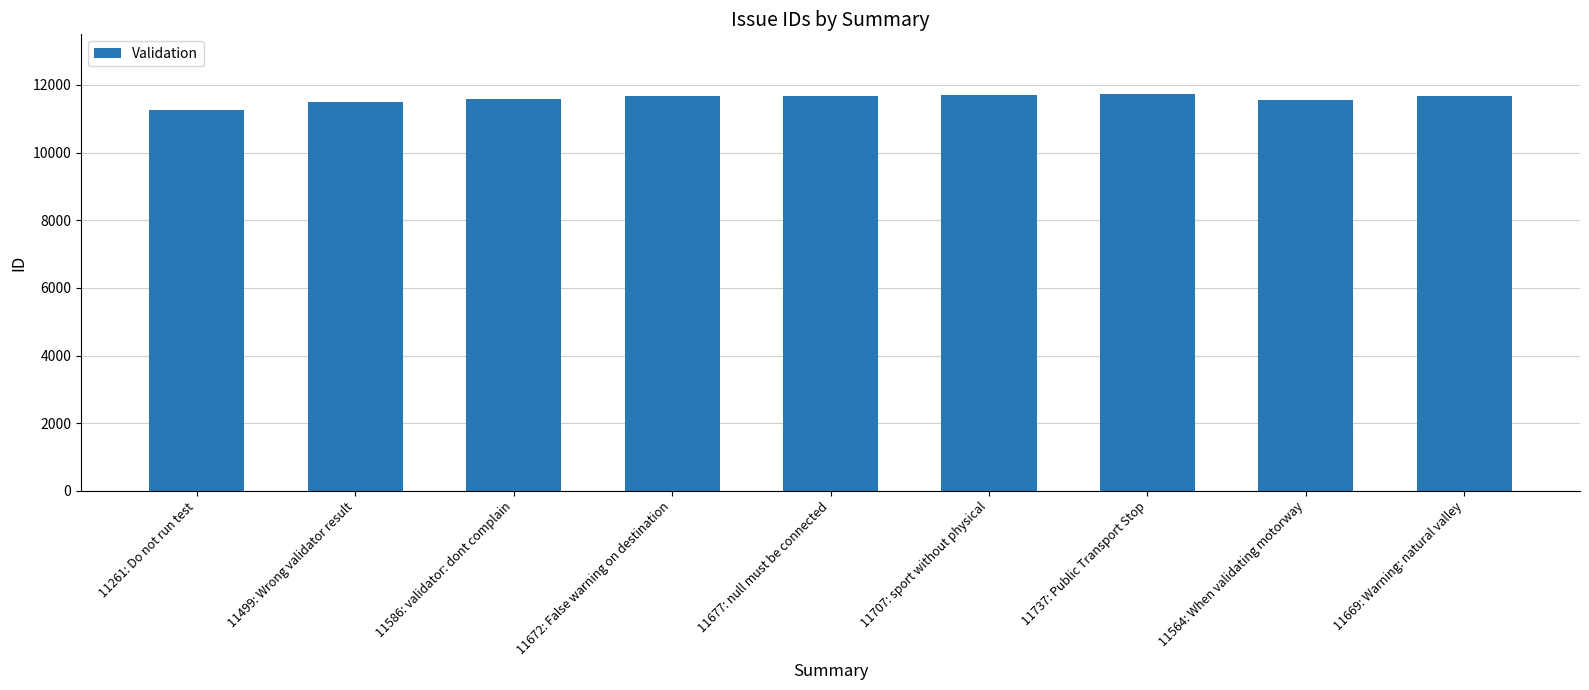

Approximately how many times larger is the value at 11677: null must be connected compared to 11707: sport without physical?

1.0